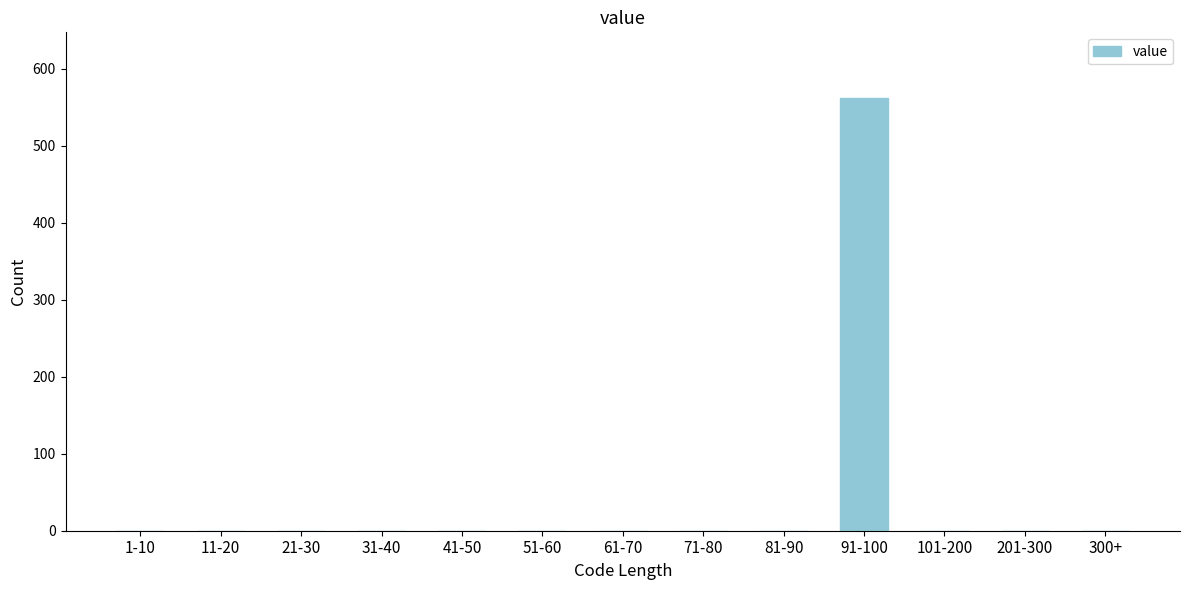

Reading left to right, what are all the values shown in this chart?

1-10=0	11-20=0	21-30=0	31-40=0	41-50=0	51-60=0	61-70=0	71-80=0	81-90=0	91-100=562	101-200=0	201-300=0	300+=0